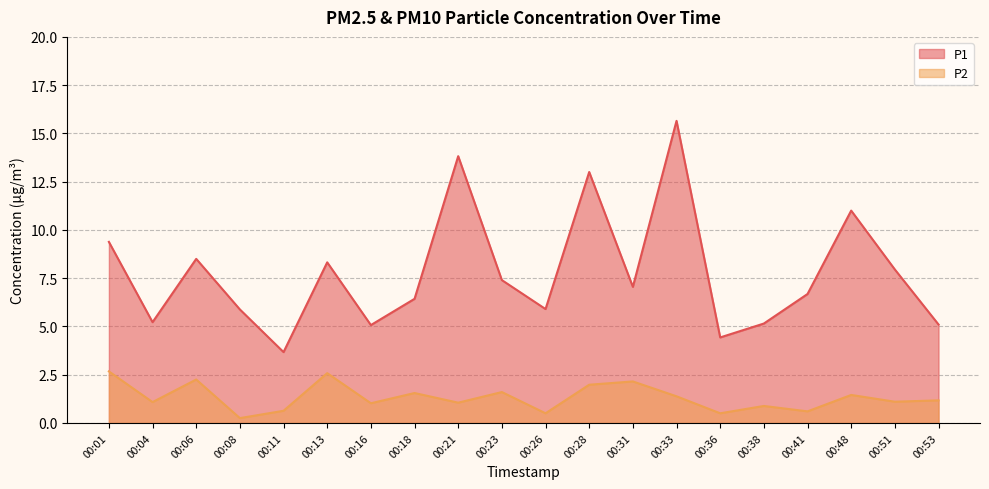

How many data points in P1 are less than 7?

10